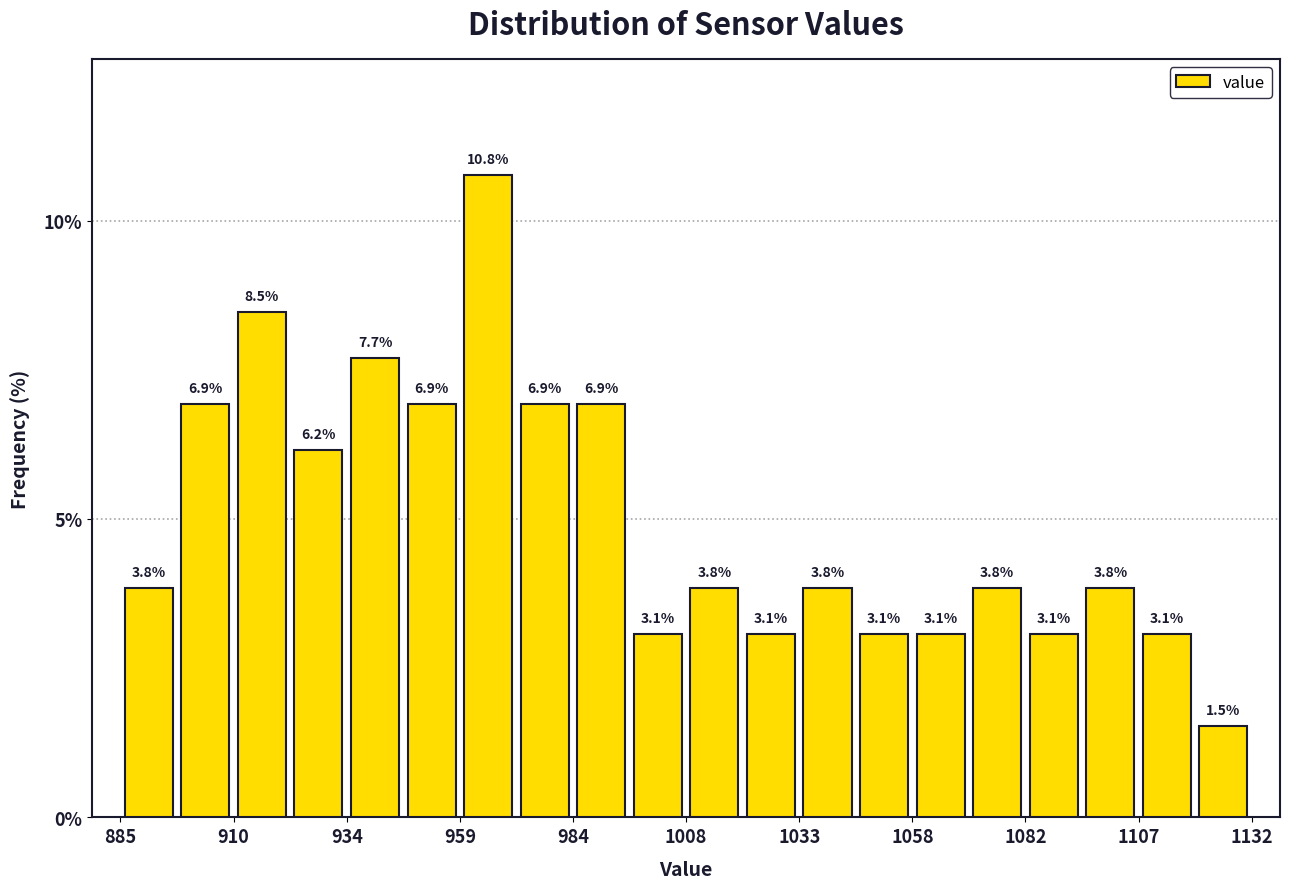

Around what value on the x-axis is the tallest bar? Give the approximate position of its centre, as read against the axis.

965